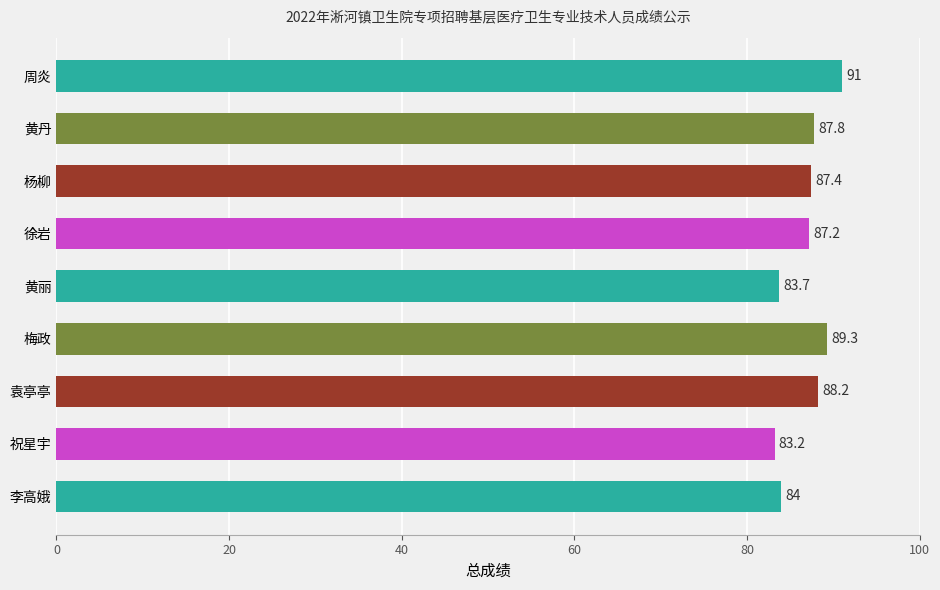

What is the difference between the maximum and second lowest values?

7.3